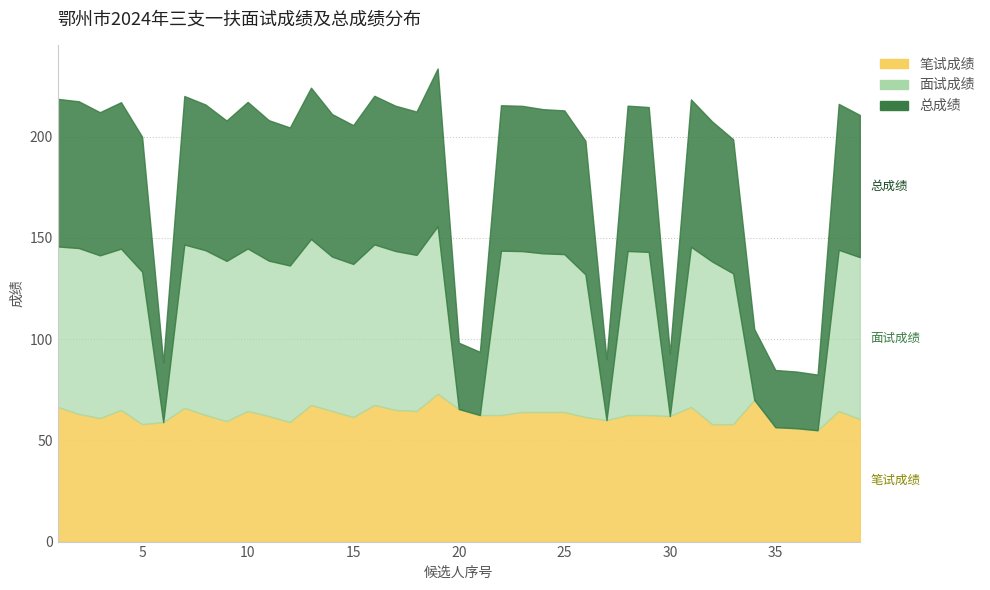

What is the value of the 笔试成绩 point at the 16th from the left?

67.5